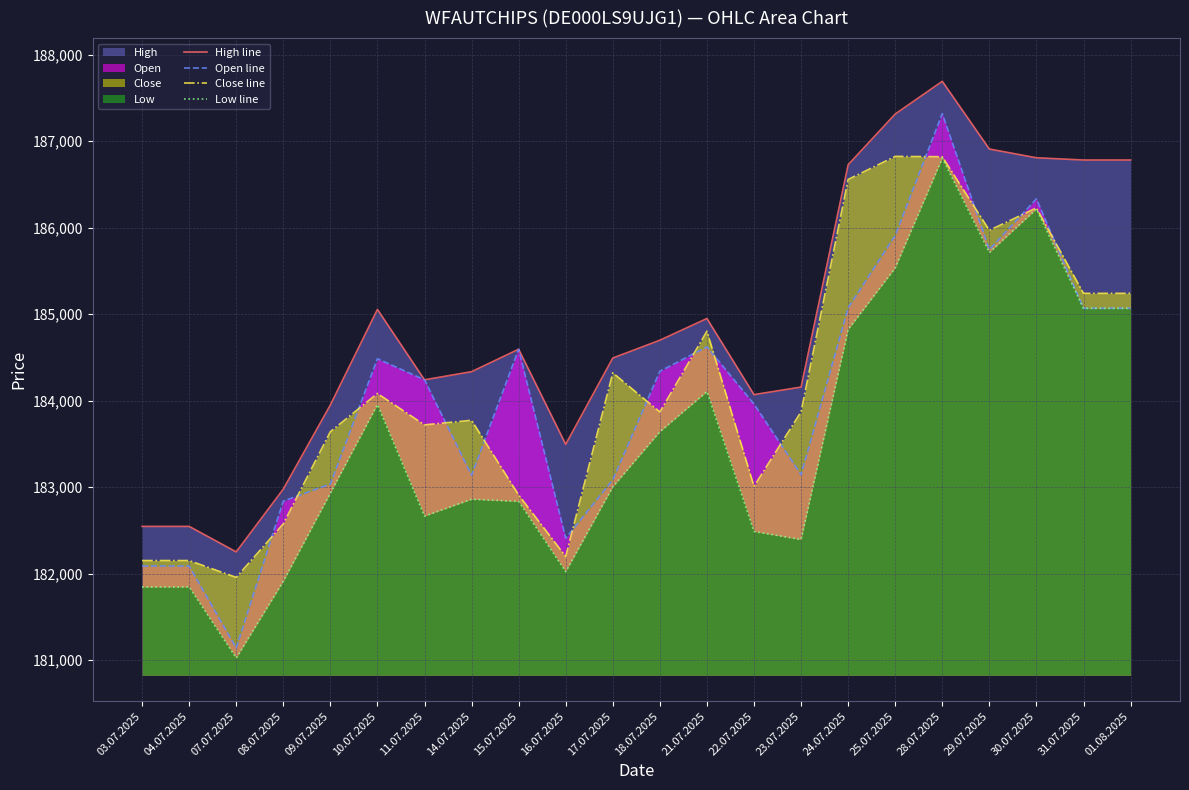

What is the label of the 3rd point from the left?

07.07.2025